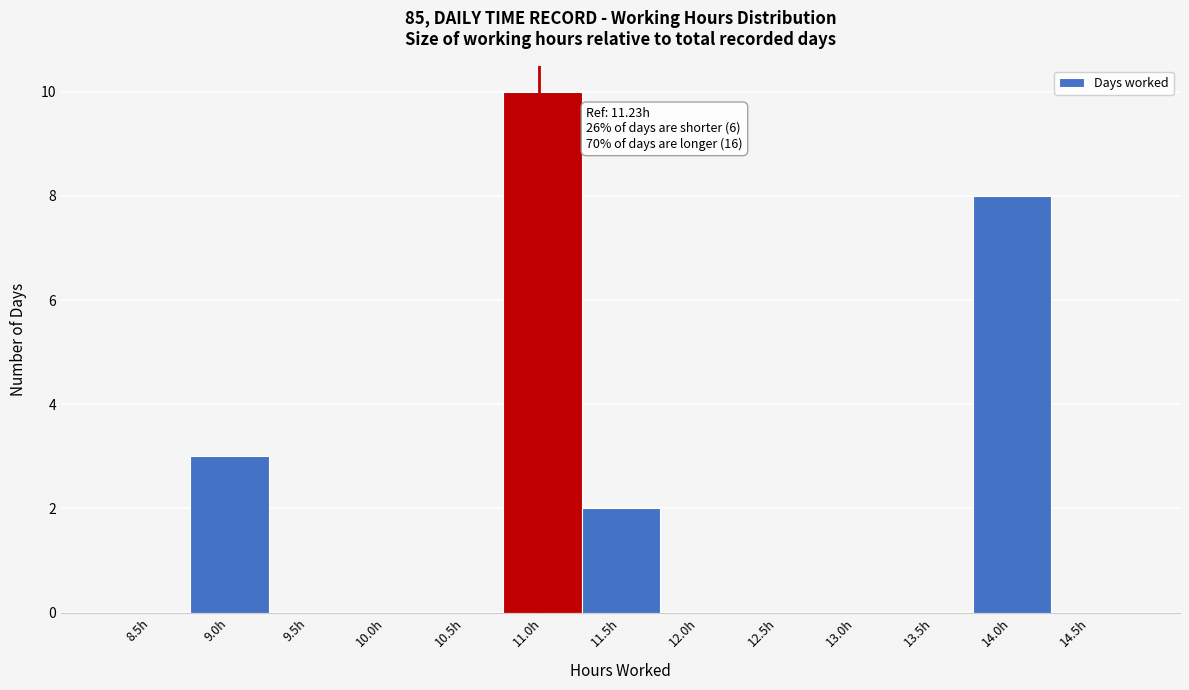

Reading right to left, transcribe all the data shown in this chart.

14.5h=0	14.0h=8	13.5h=0	13.0h=0	12.5h=0	12.0h=0	11.5h=2	11.0h=10	10.5h=0	10.0h=0	9.5h=0	9.0h=3	8.5h=0